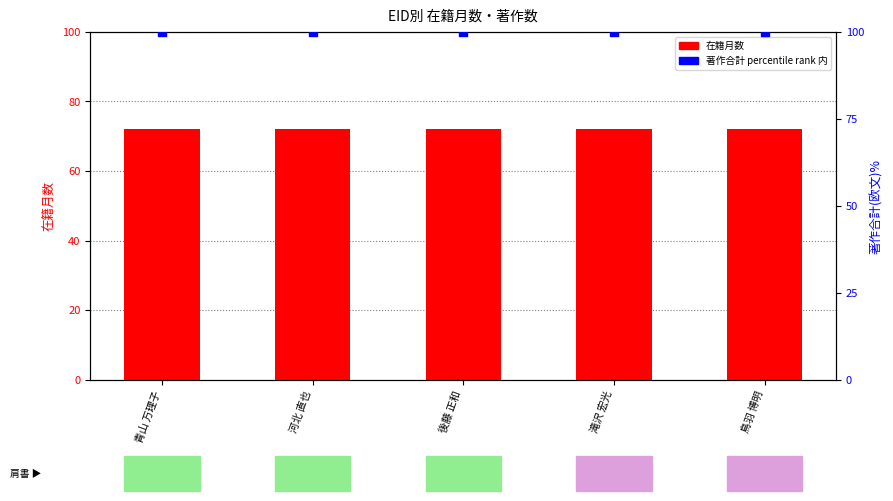

At which category is the sum across all series the highest?

青山 万理子